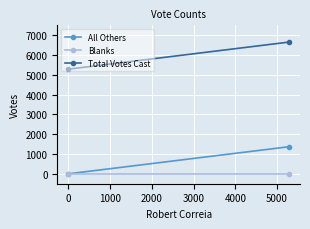

True or false: All Others has a value of 849 at 0.

False